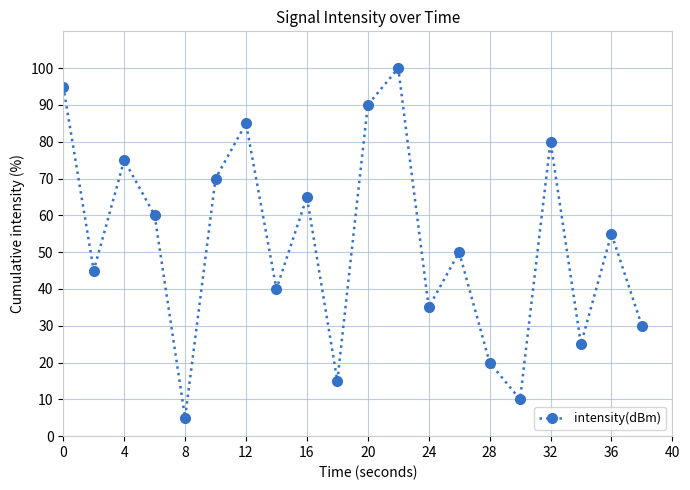

What is the value of the 6th point from the left?

70.0